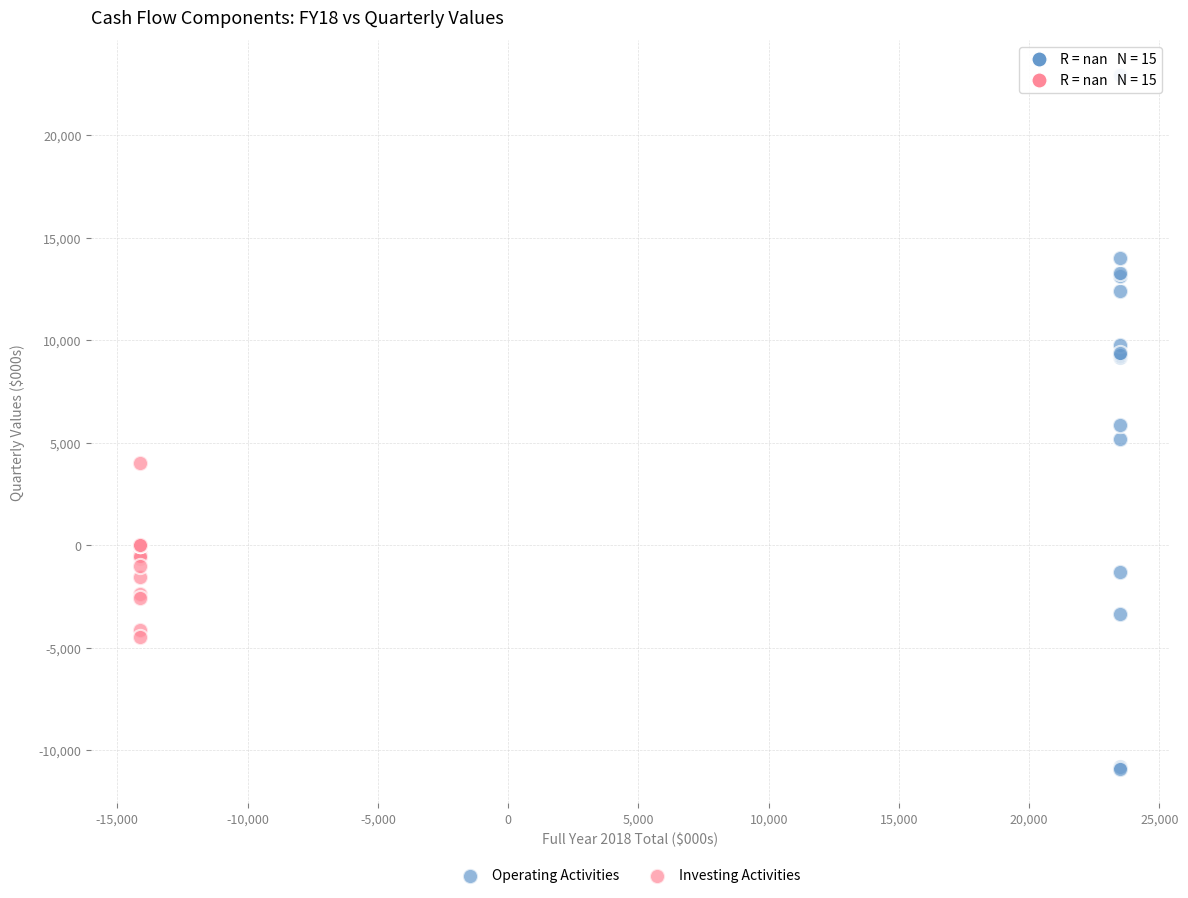

Which series has the largest Y range (max minus min)?

Operating Activities